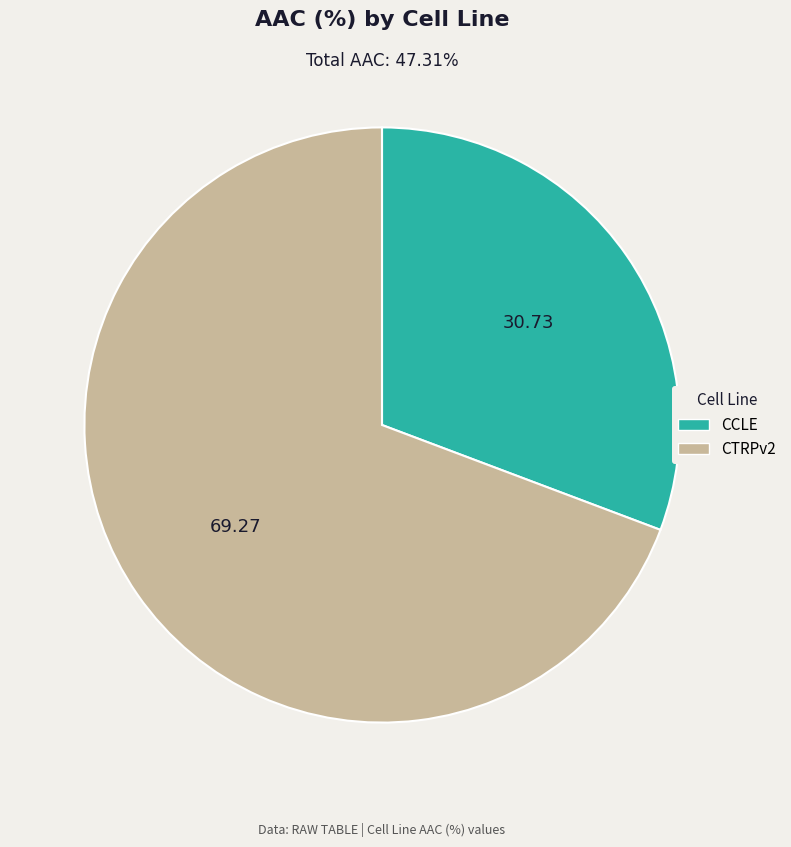

Which category has the biggest portion of the pie?

CTRPv2